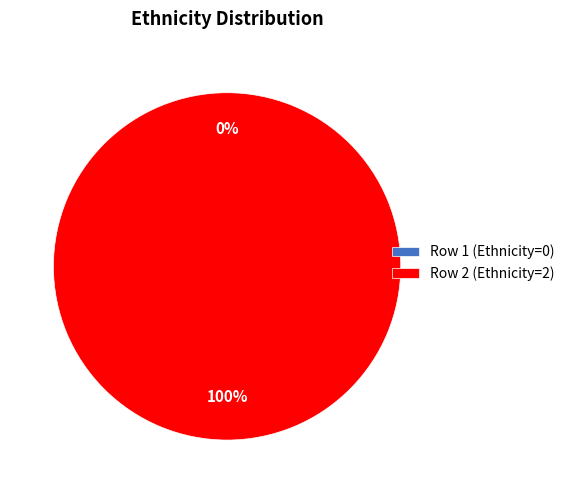

To the nearest percent, what is the combined percentage of Row 1 (Ethnicity=0) and Row 2 (Ethnicity=2)?

100%